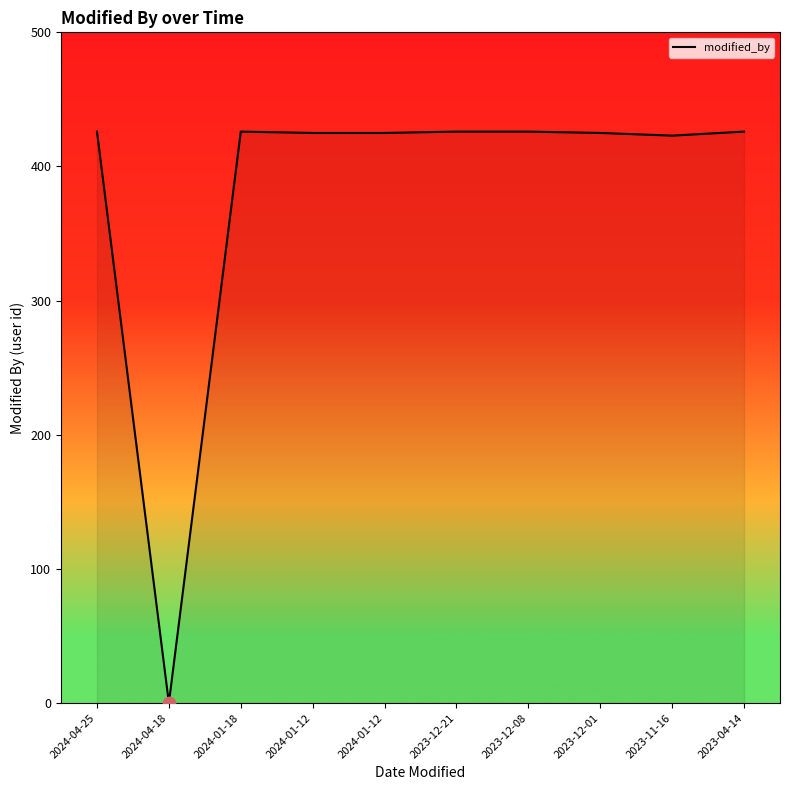

Approximately how many times larger is the value at 2023-04-14 compared to 2024-01-12?

1.0